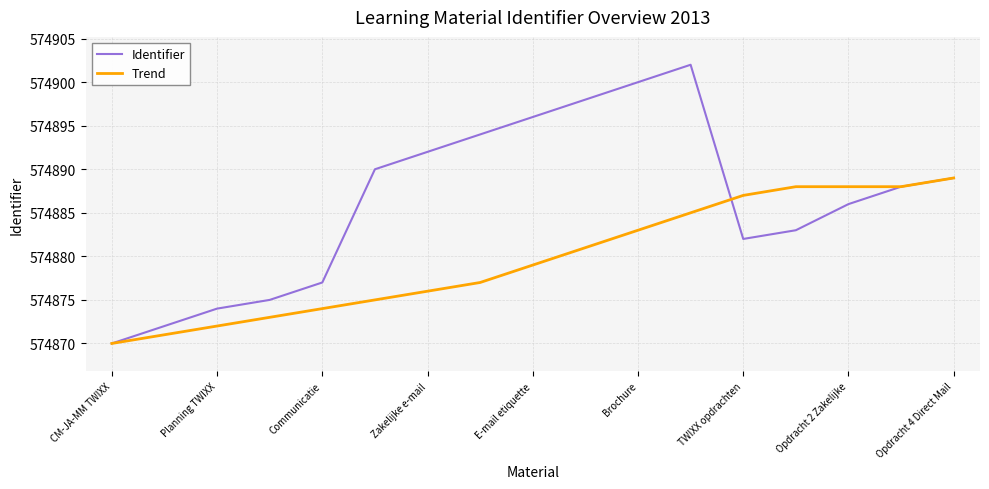

Count the number of categories in the chart.

17